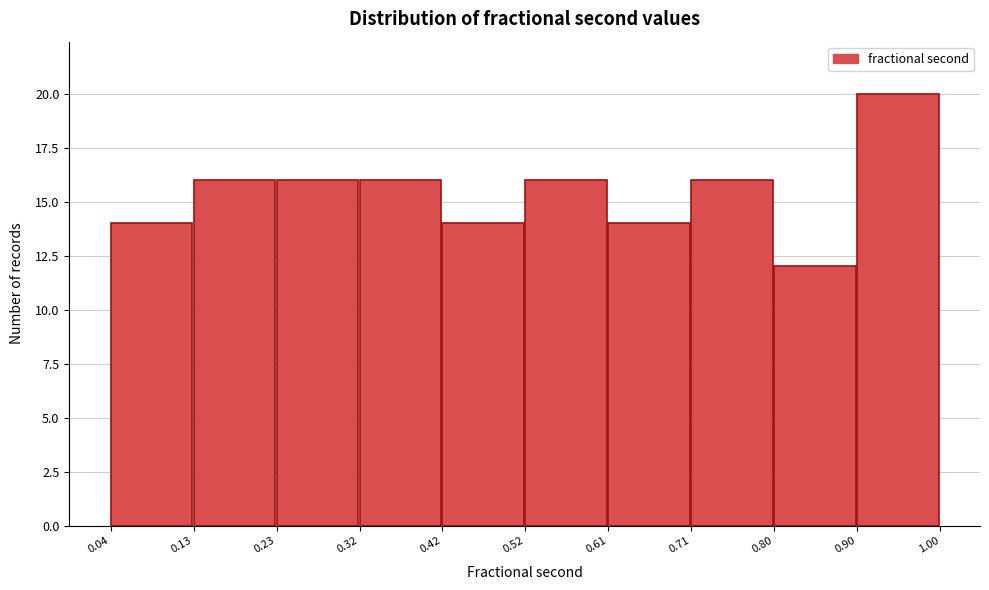

Reading left to right, transcribe this chart: for each bar, give the range it covers on the x-axis and its height. The values are not printed on the chart, so give them approximately, as read against the axis.

0.04 to 0.13: 14
0.13 to 0.23: 16
0.23 to 0.32: 16
0.32 to 0.42: 16
0.42 to 0.52: 14
0.52 to 0.61: 16
0.61 to 0.71: 14
0.71 to 0.80: 16
0.80 to 0.90: 12
0.90 to 1.00: 20